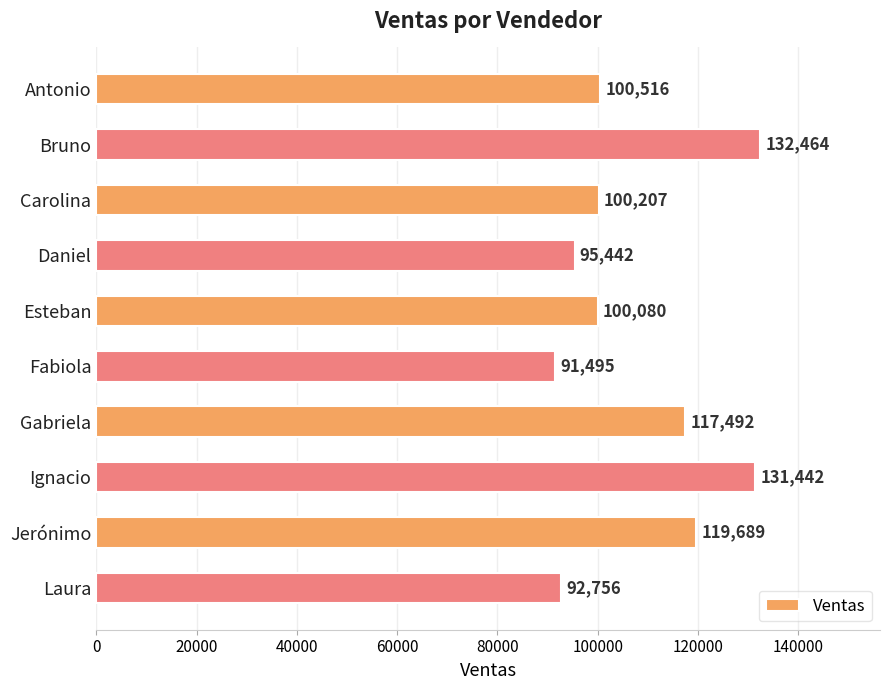

Reading top to bottom, list all the values displayed in this chart.

Antonio=100516	Bruno=132464	Carolina=100207	Daniel=95442	Esteban=100080	Fabiola=91495	Gabriela=117492	Ignacio=131442	Jerónimo=119689	Laura=92756